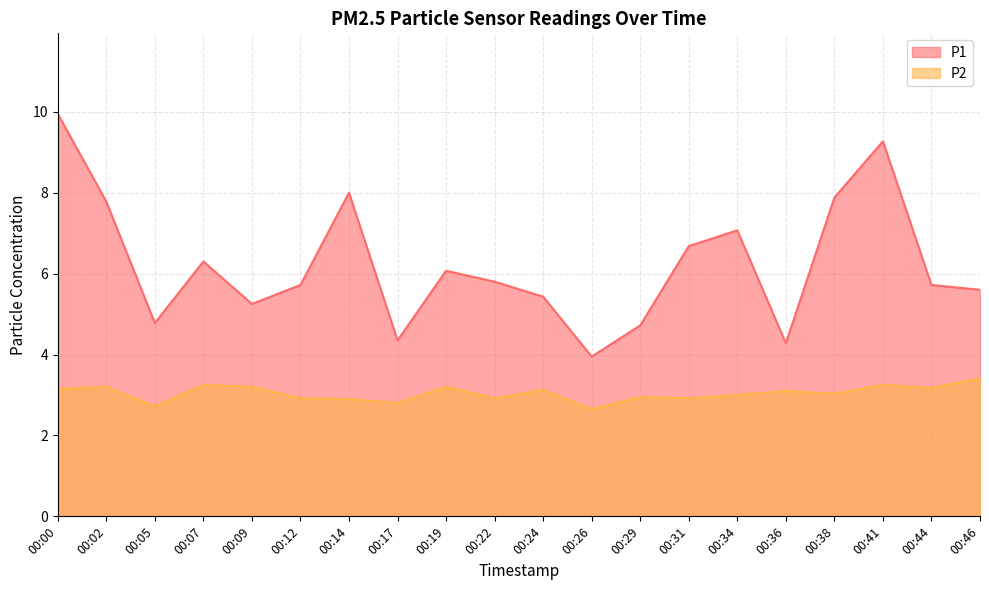

What is the approximate value of P1 at 00:09?

5.2